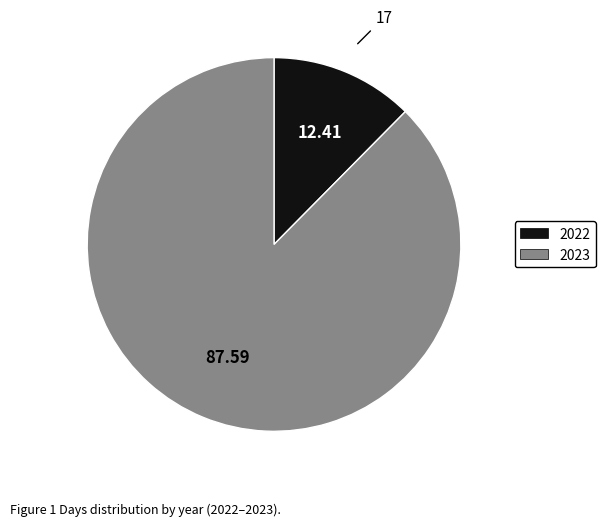

Is it true that 2022 is 20% of the pie?

False